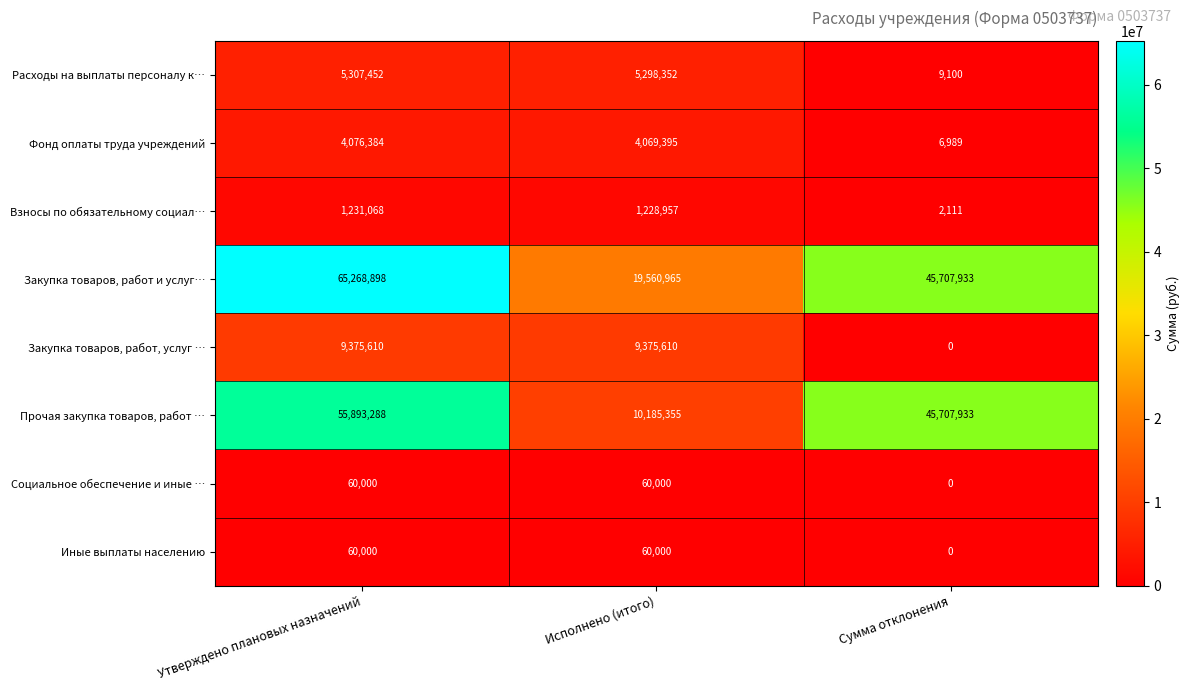

At which category is the sum across all series the highest?

Утверждено плановых назначений